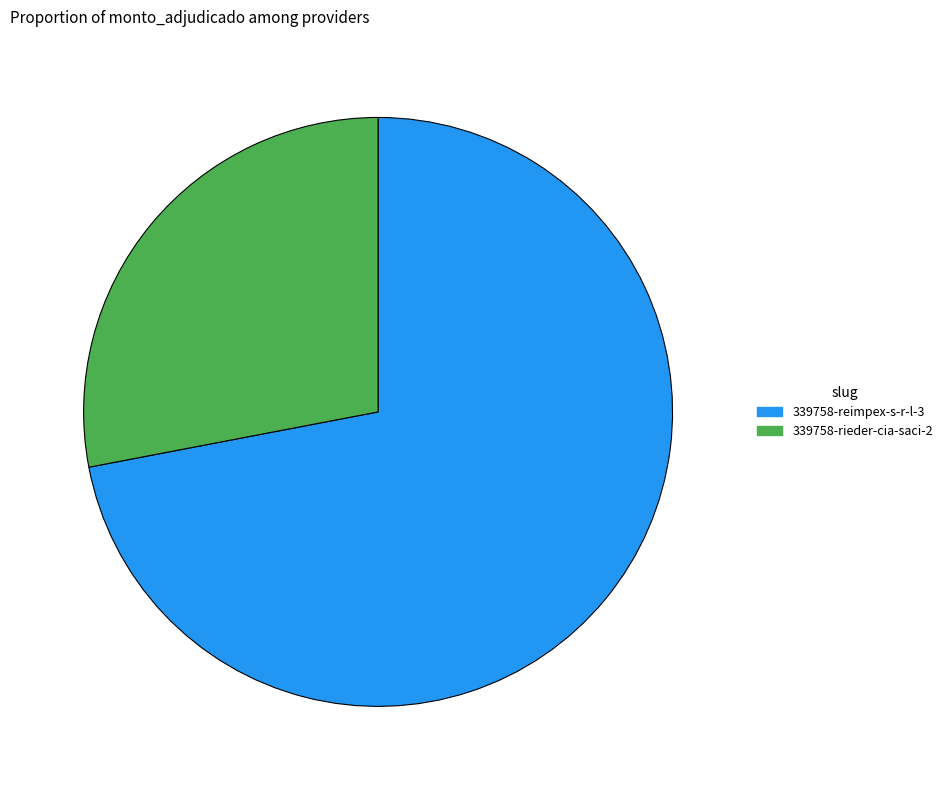

The 339758-reimpex-s-r-l-3 slice represents 66% of the pie. True or false?

False